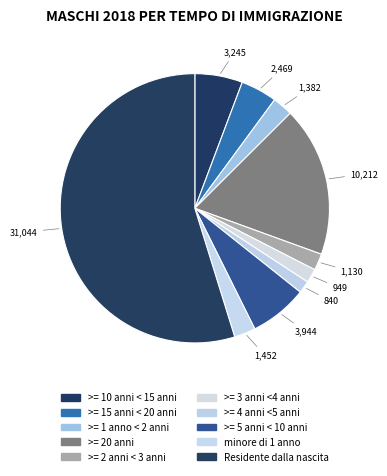

Rank the categories by value from lowest to highest.

>= 4 anni <5 anni, >= 3 anni <4 anni, >= 2 anni < 3 anni, >= 1 anno < 2 anni, minore di 1 anno, >= 15 anni < 20 anni, >= 10 anni < 15 anni, >= 5 anni < 10 anni, >= 20 anni, Residente dalla nascita